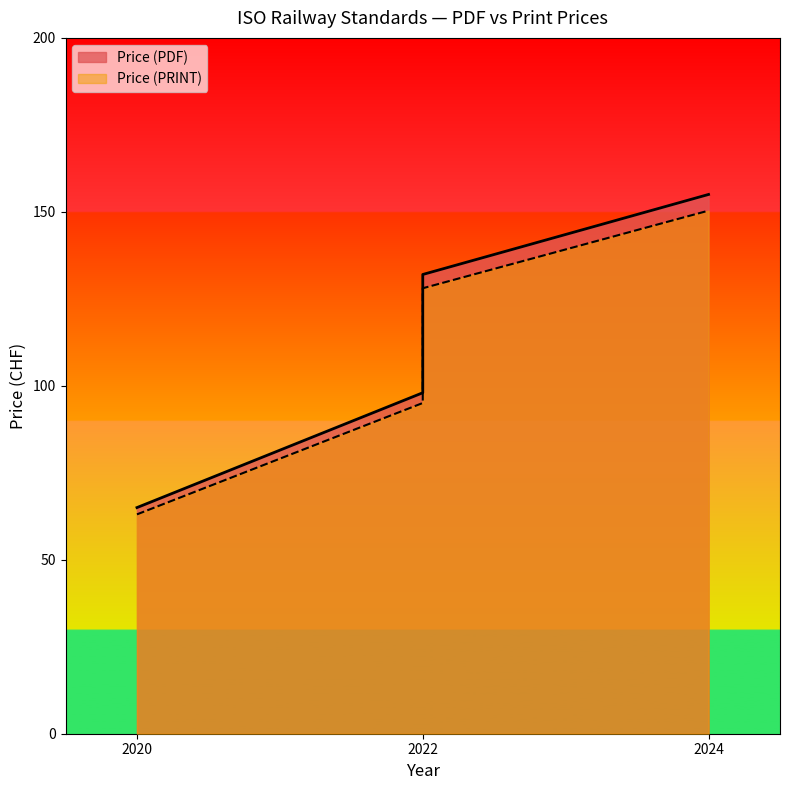

How many lines are shown in the chart?

2